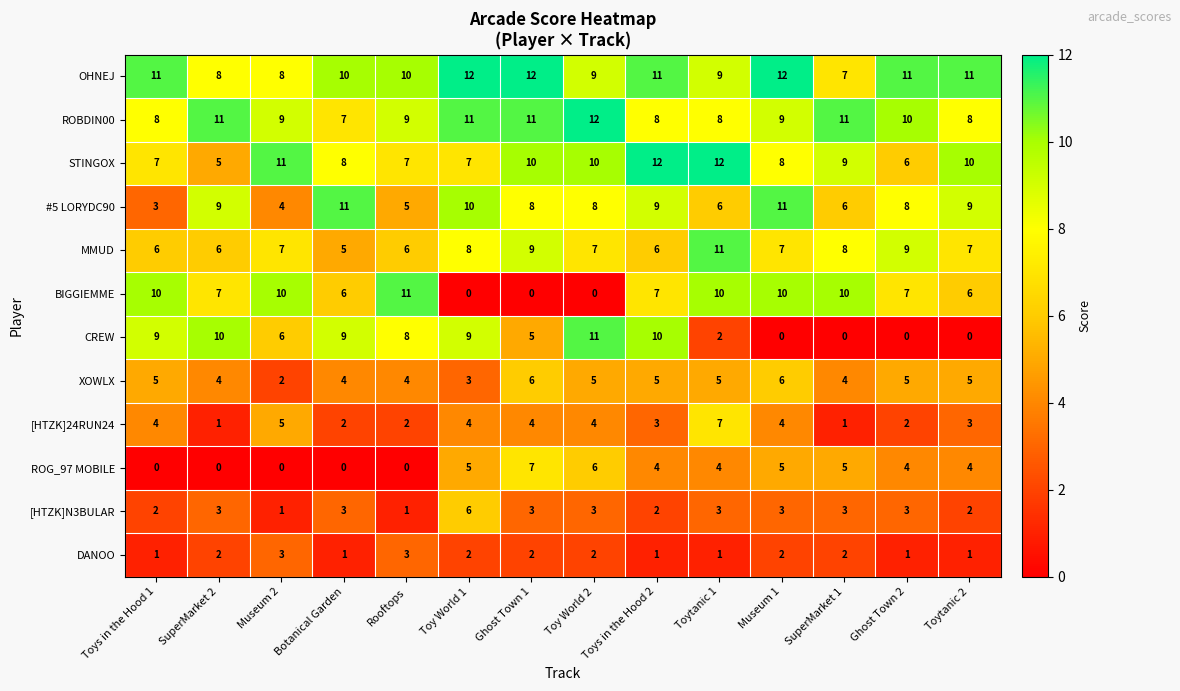

At how many categories does at least one series exceed 10?

14